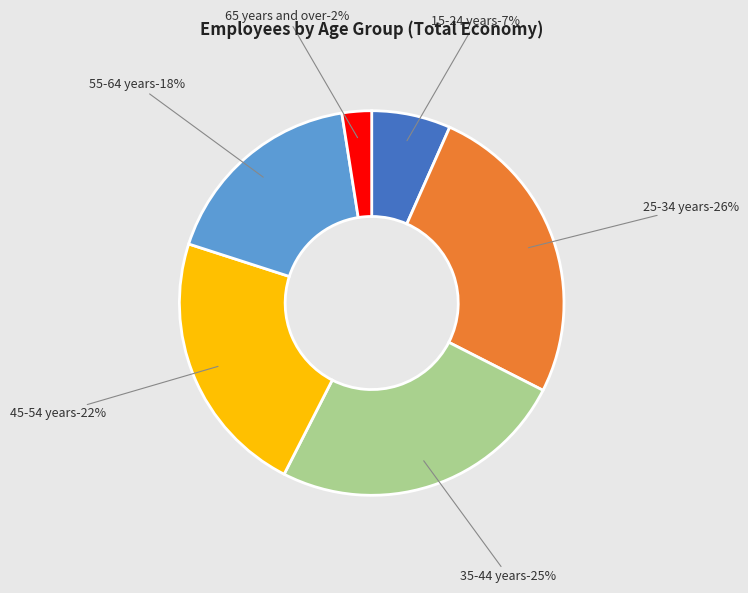

Does 65 years and over represent more than half of the total?

No